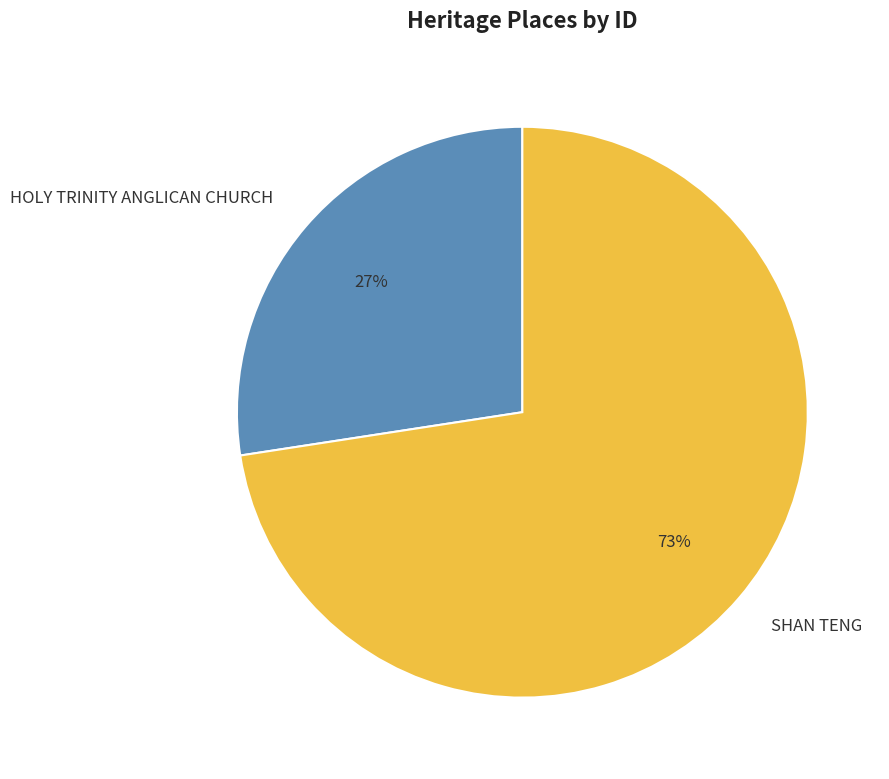

Does HOLY TRINITY ANGLICAN CHURCH represent more than half of the total?

No